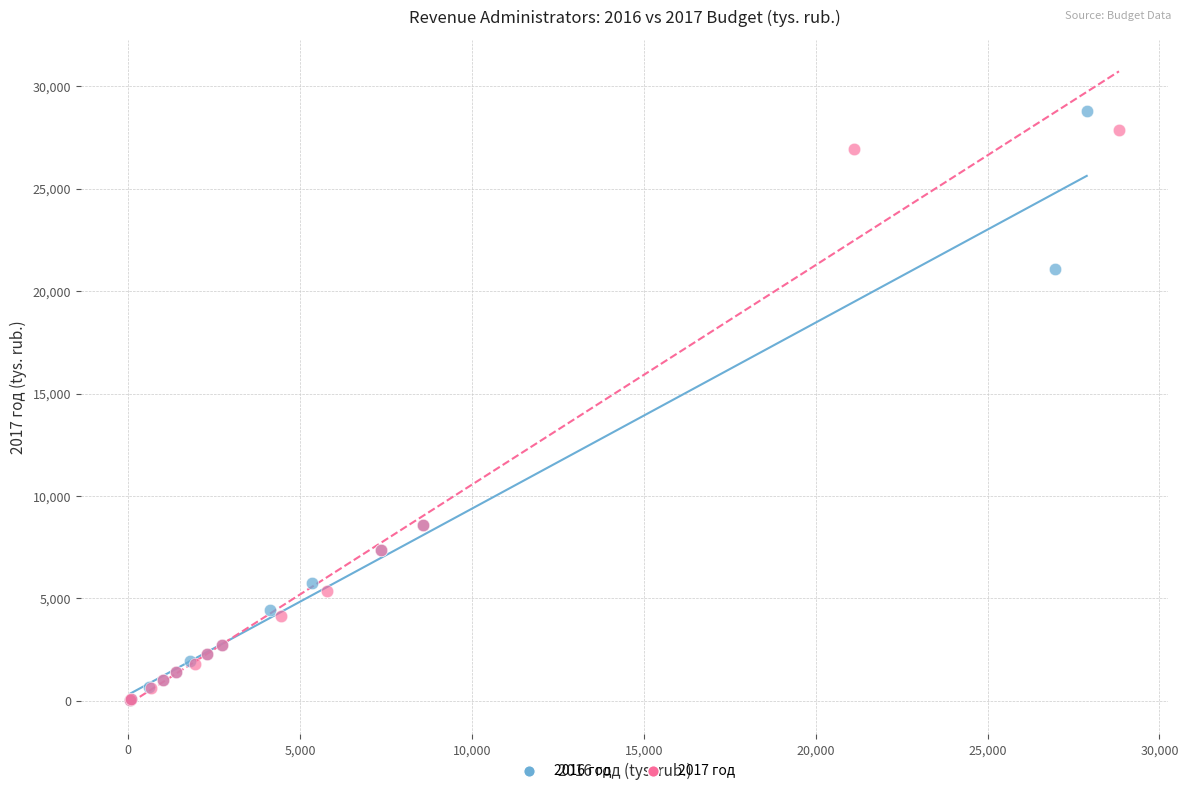

Which series has the widest spread of Y values?

2016 год